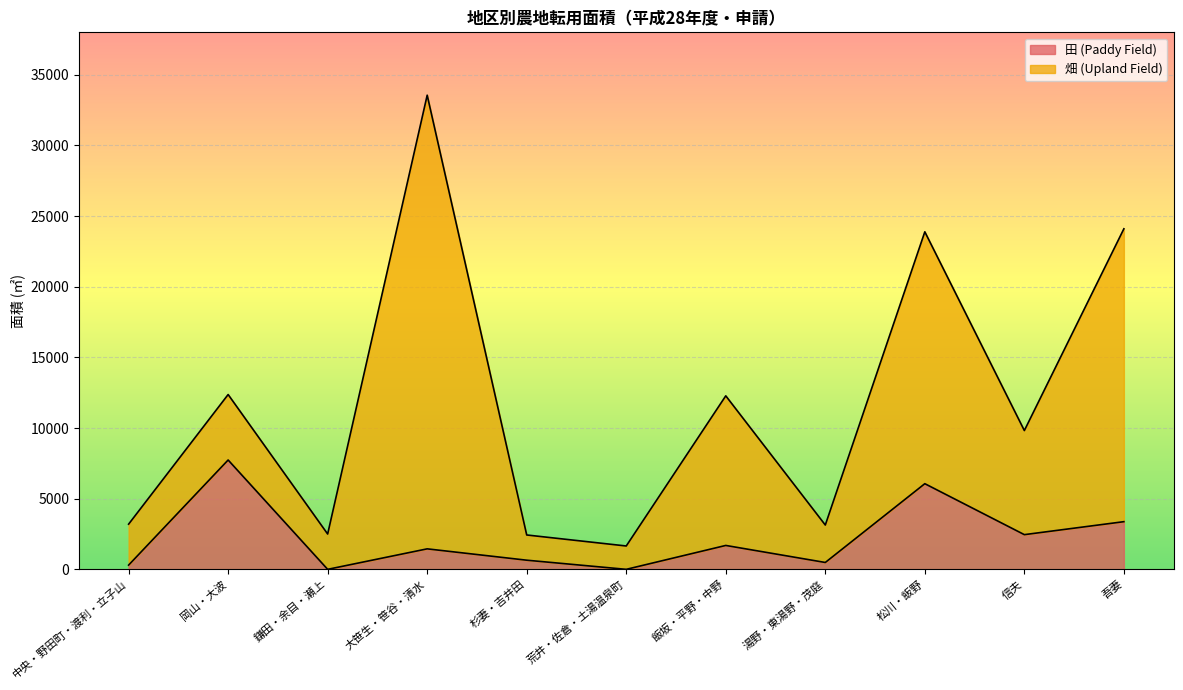

What is the difference between the values at 大笹生・笹谷・清水 and 中央・野田町・渡利・立子山?

1151